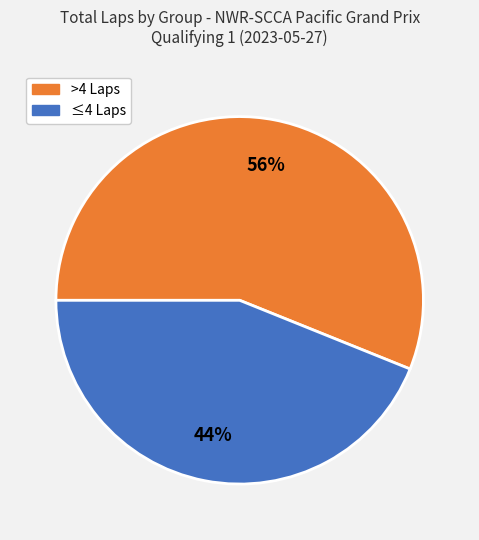

To the nearest percent, what is the difference between the largest and smallest slice percentages?

12%